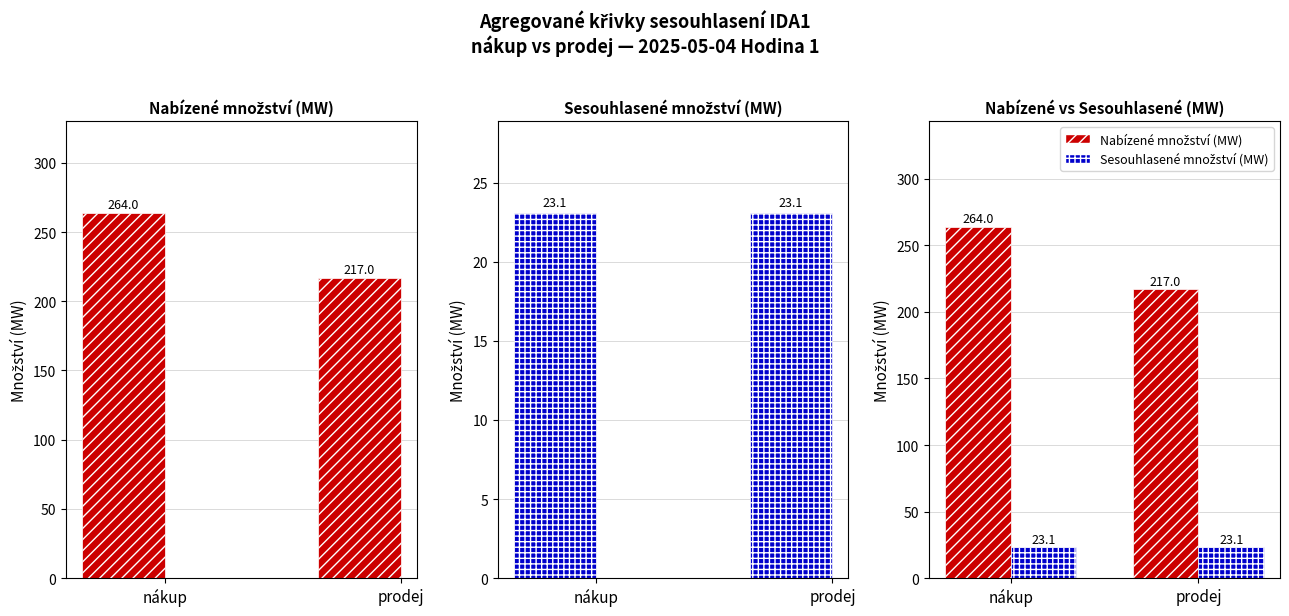

Are the bars grouped side by side (vs. stacked)?

Yes